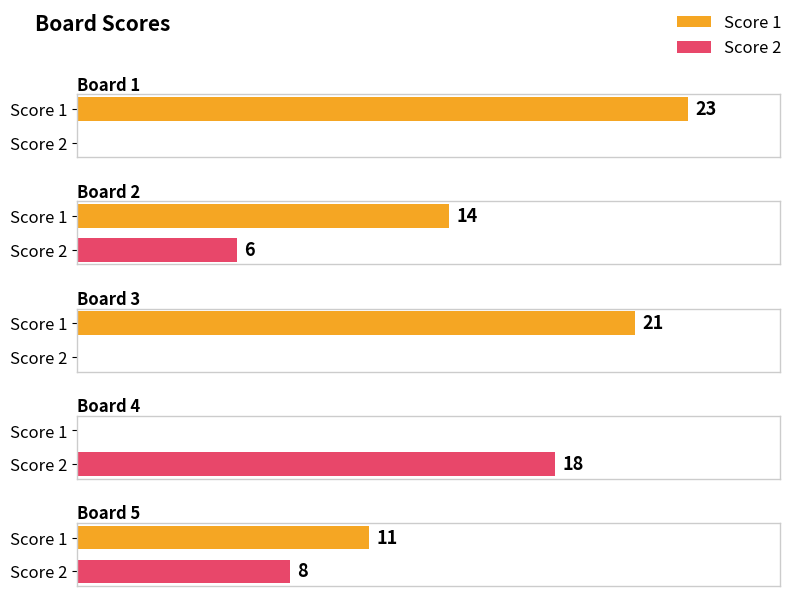

What is the difference between the second highest and second lowest values in the Score 2 series?

8